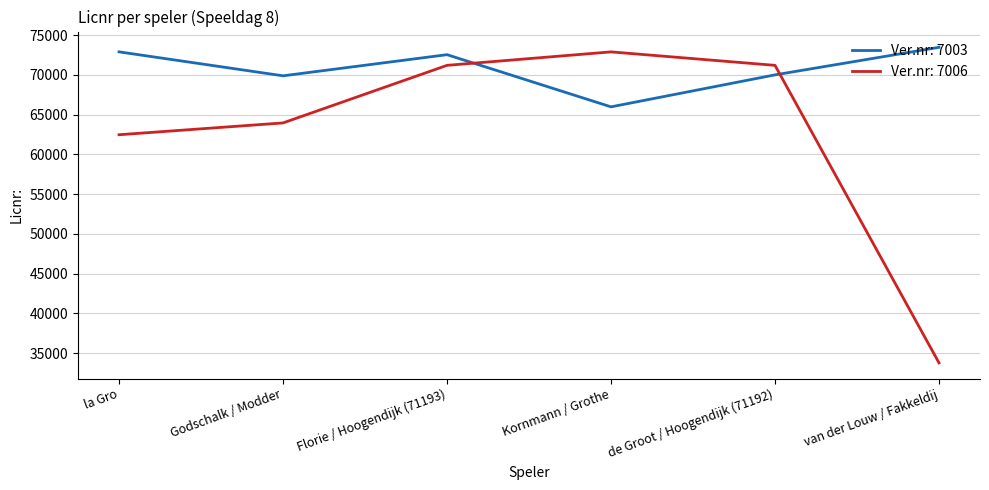

What is the approximate value of Ver.nr: 7003 at la Gro?

72892